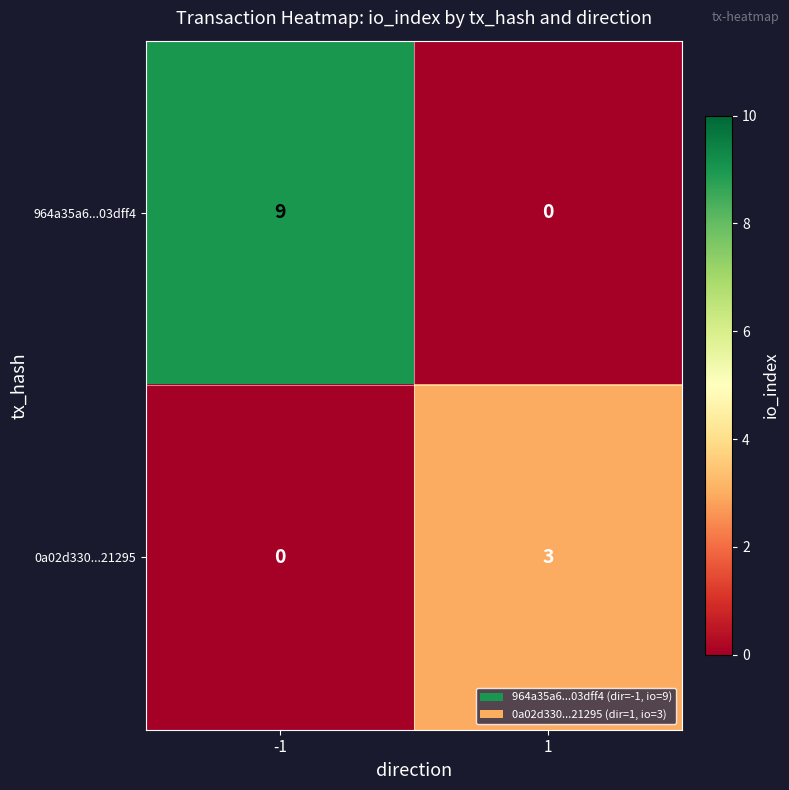

What is the spread (max minus min) of values at -1?

9